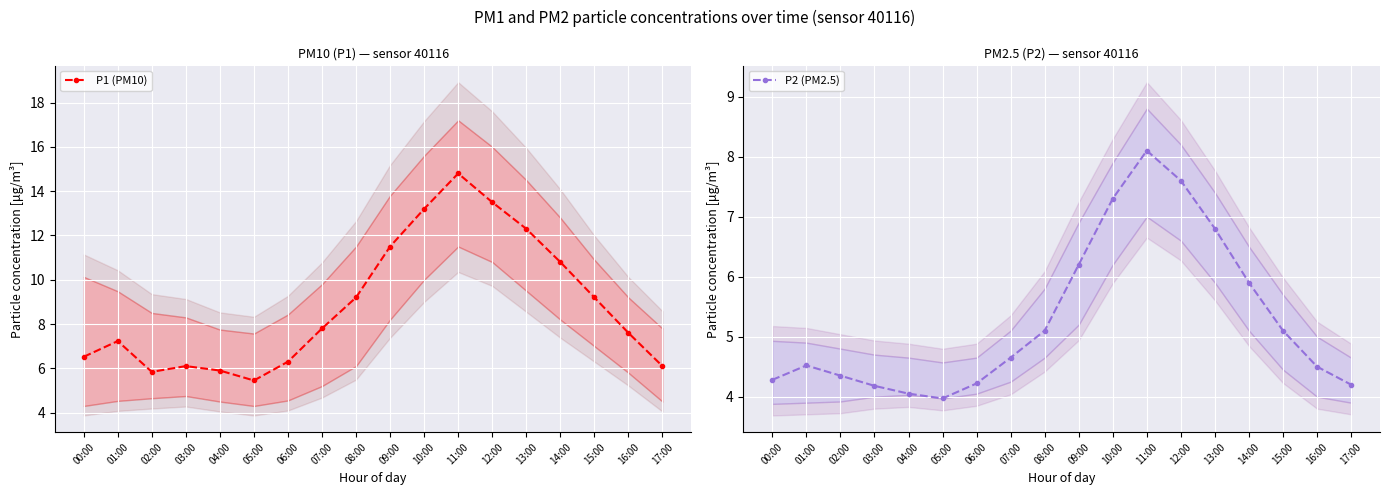

At how many categories does at least one series exceed 5?

18